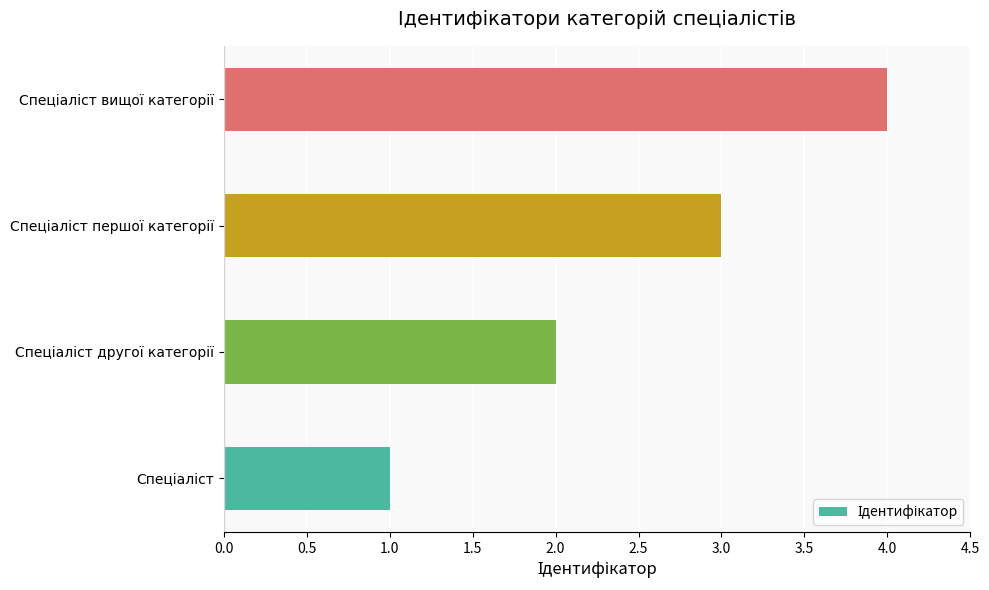

What is the difference between the maximum and minimum values?

3